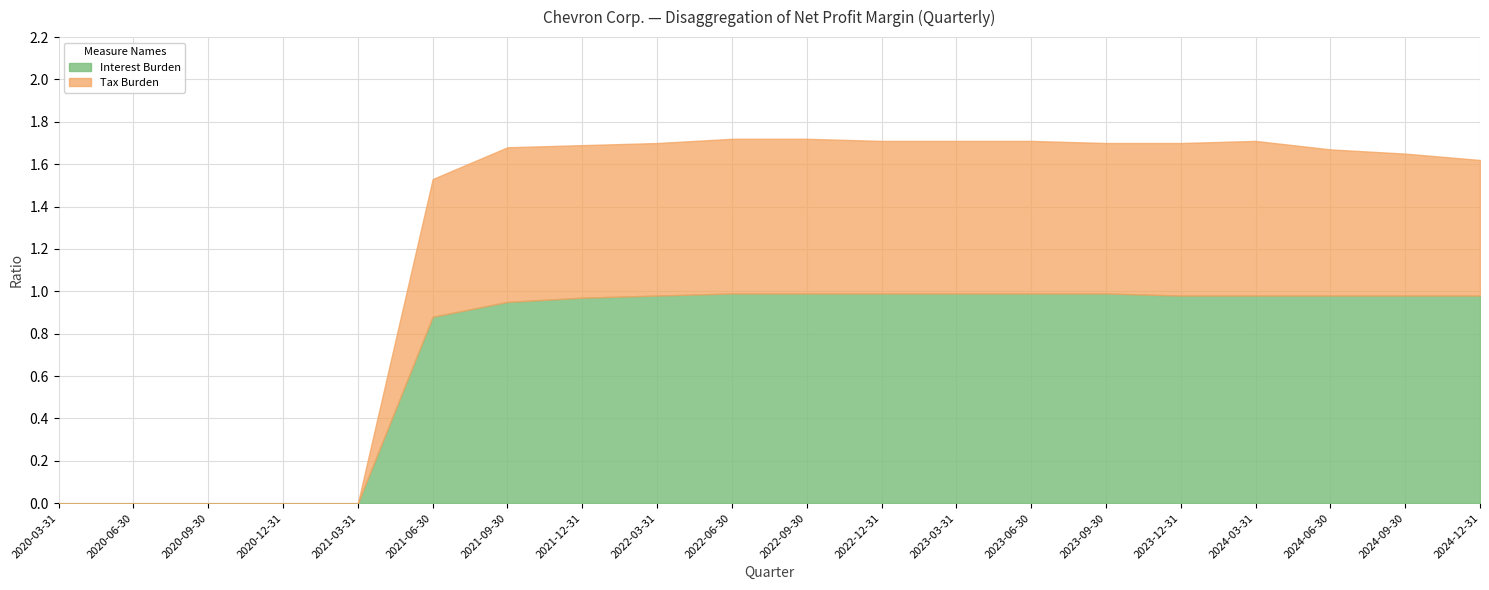

How many lines are shown in the chart?

2